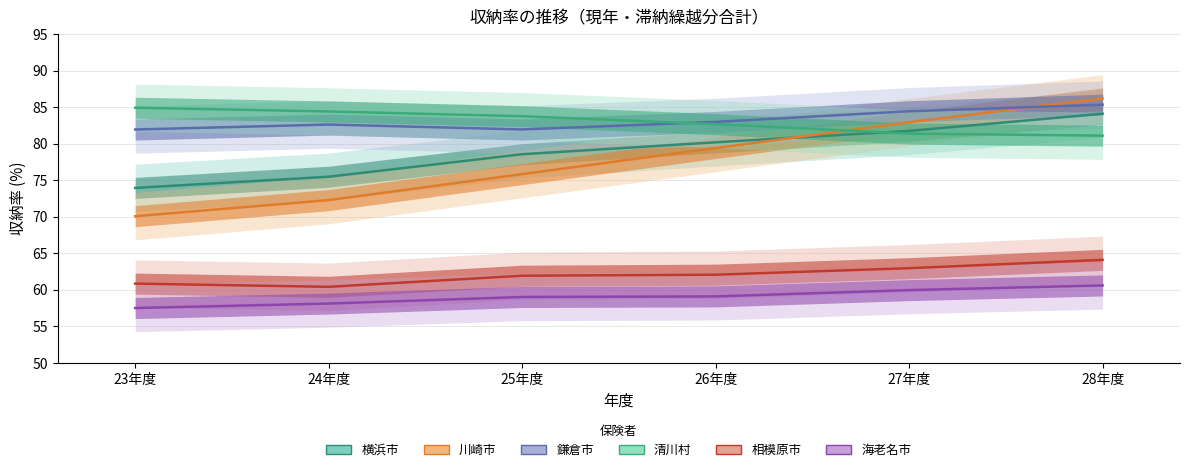

Which series ends up on top after the final intersection of 川崎市 and 鎌倉市?

川崎市